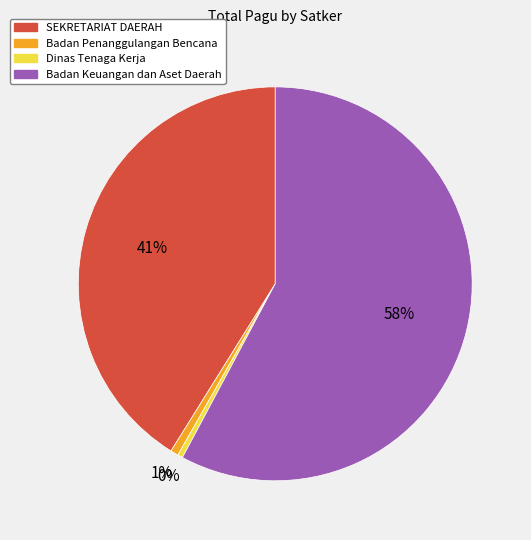

To the nearest percent, what is the average slice percentage?

25%